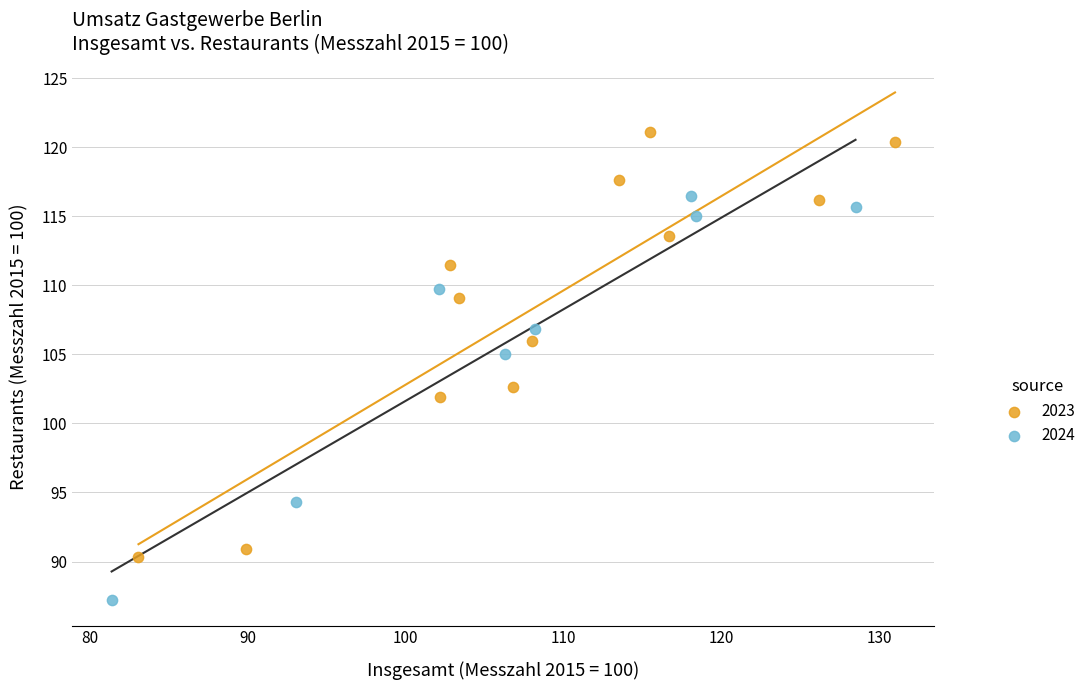

Which series reaches the minimum Y coordinate?

2024